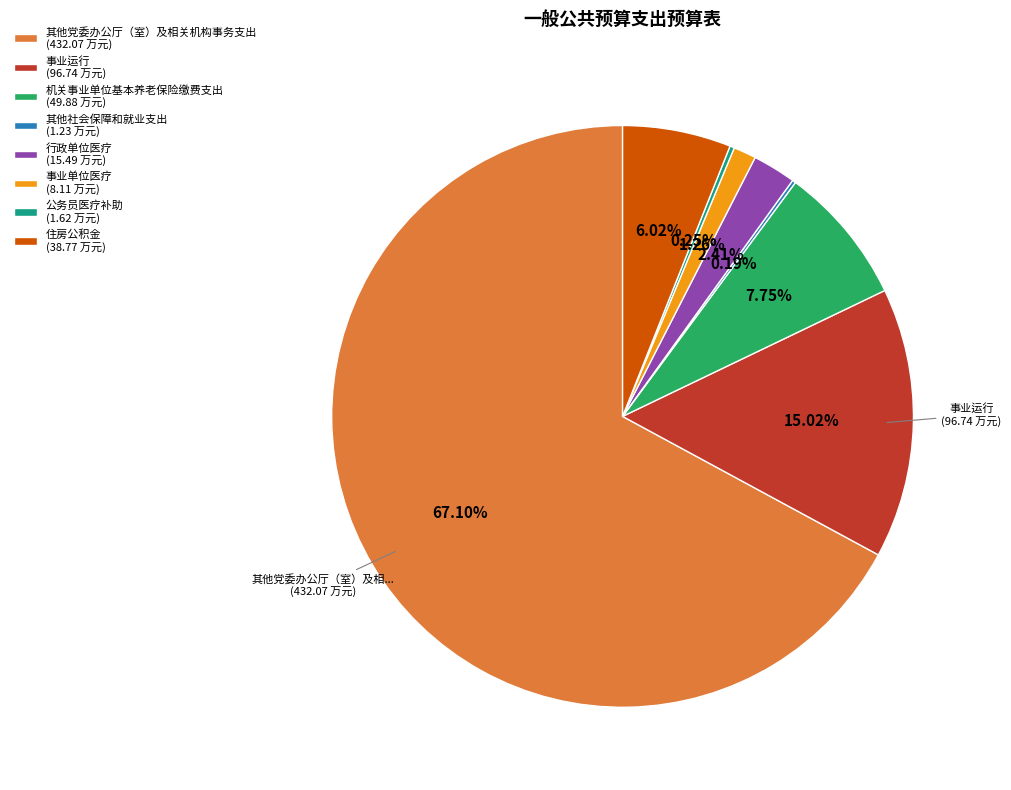

Does 其他党委办公厅（室）及相关机构事务支出 account for over 50% of the chart?

Yes